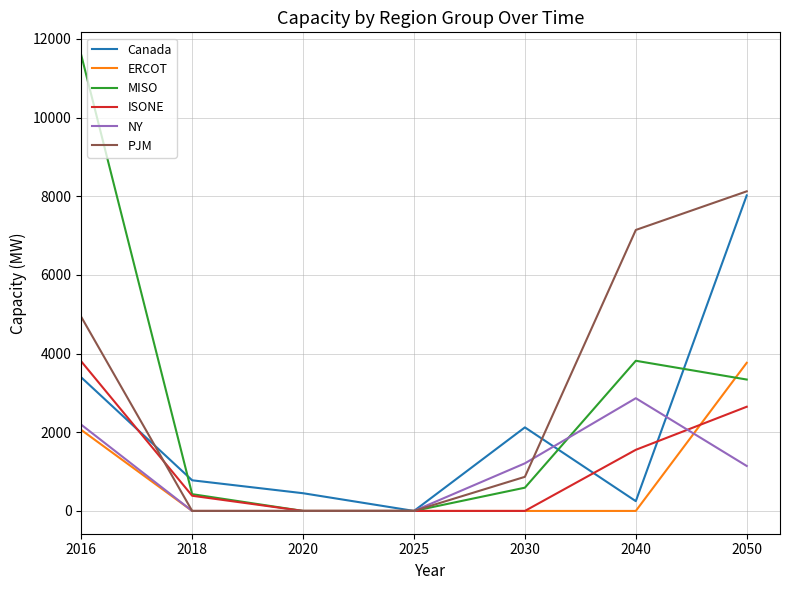

What is the highest value of the Canada series?

8020.7